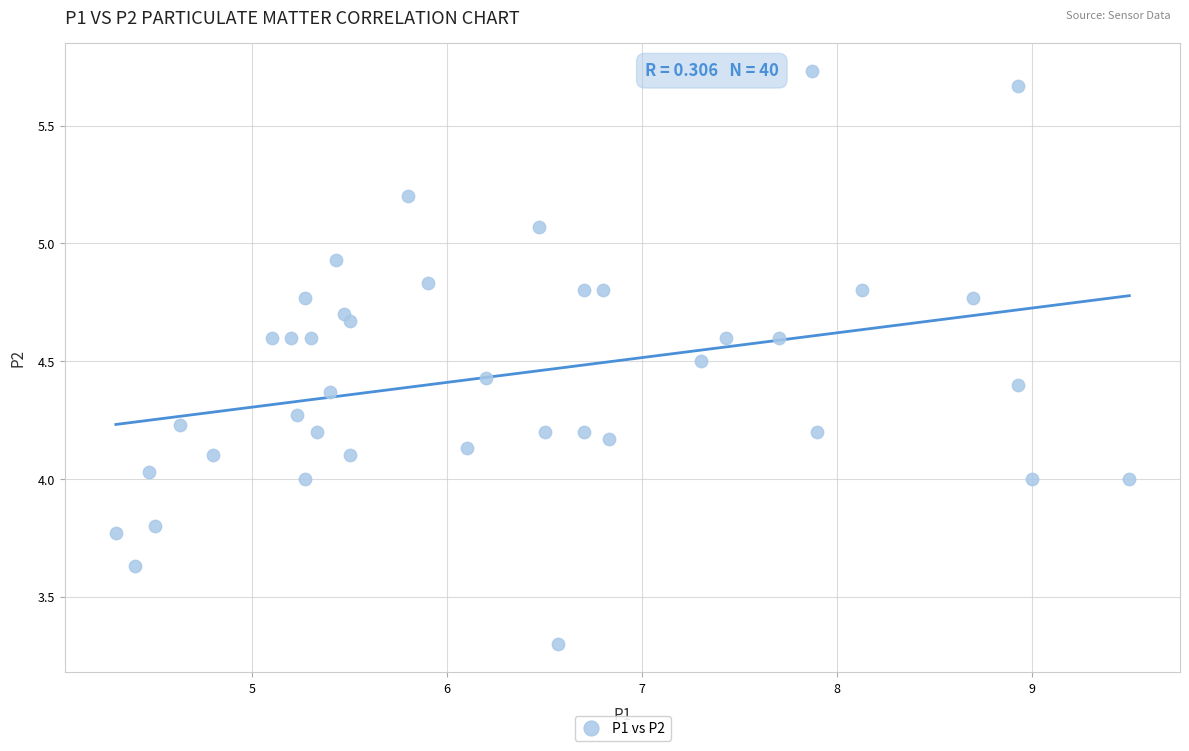

What is the range of Y values (max minus min)?

2.4